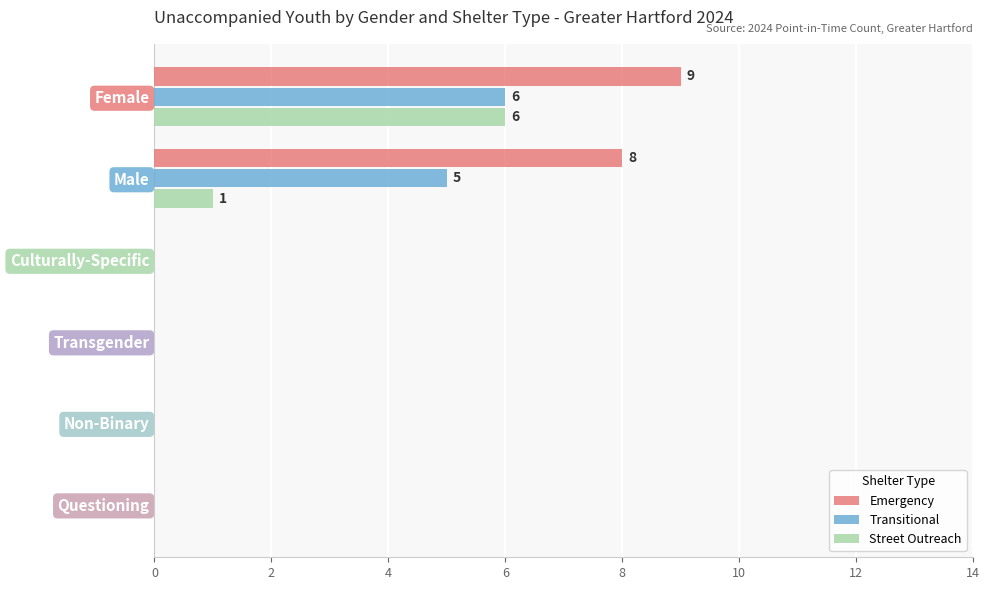

Which series changed the most between Male and Questioning?

Emergency